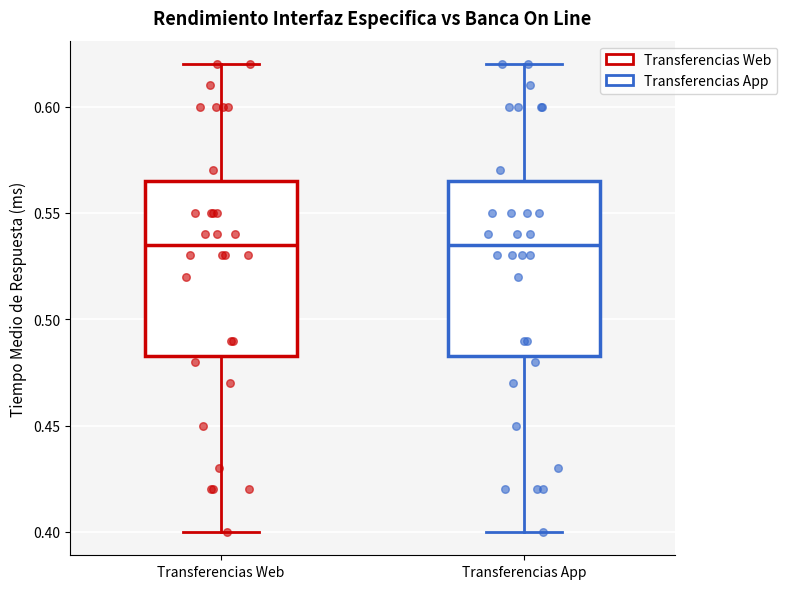

Where does the upper whisker of the box for Transferencias Web end on the y-axis? The values are not printed on the chart, so give them approximately, as read against the axis.

0.620